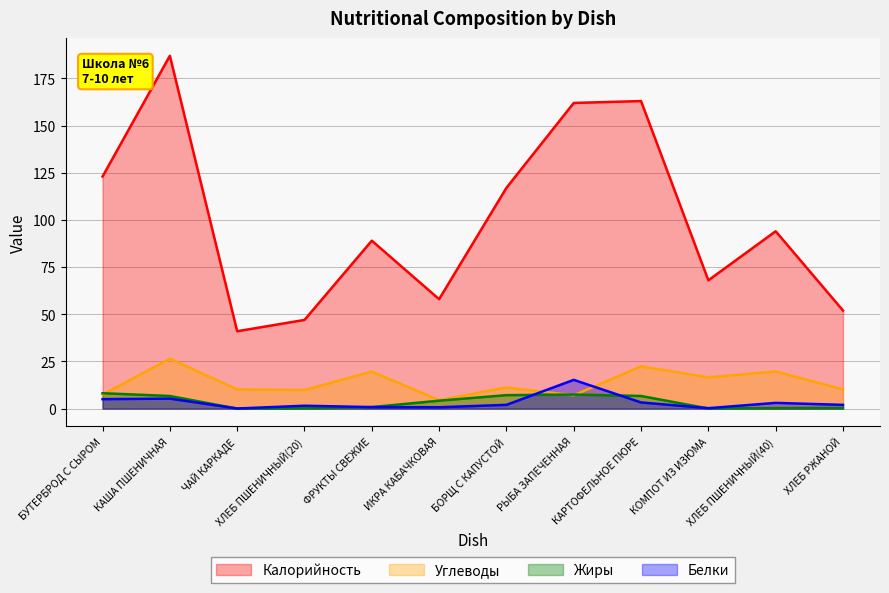

At which category is the sum across all series the highest?

КАША ПШЕНИЧНАЯ